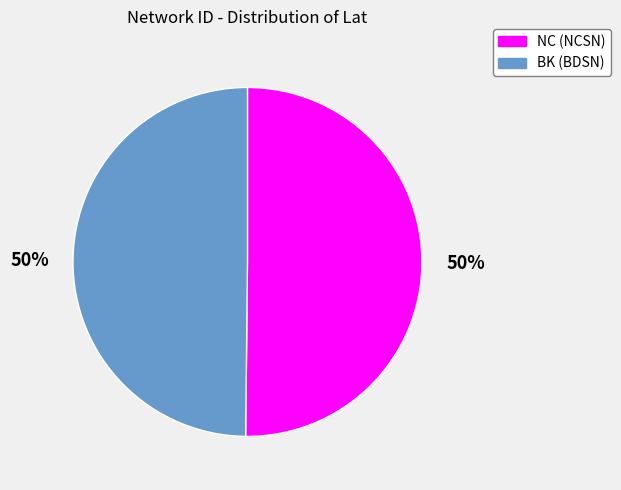

What percentage is the BK (BDSN) slice, to the nearest percent?

50%